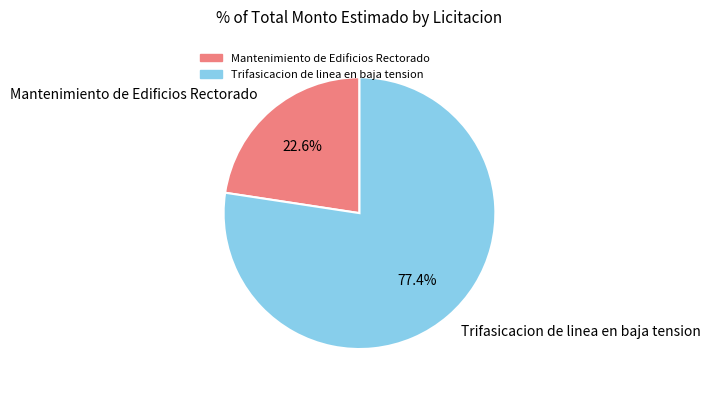

To the nearest percent, what is the difference between the Trifasicacion de linea en baja tension and Mantenimiento de Edificios Rectorado slice percentages?

55%